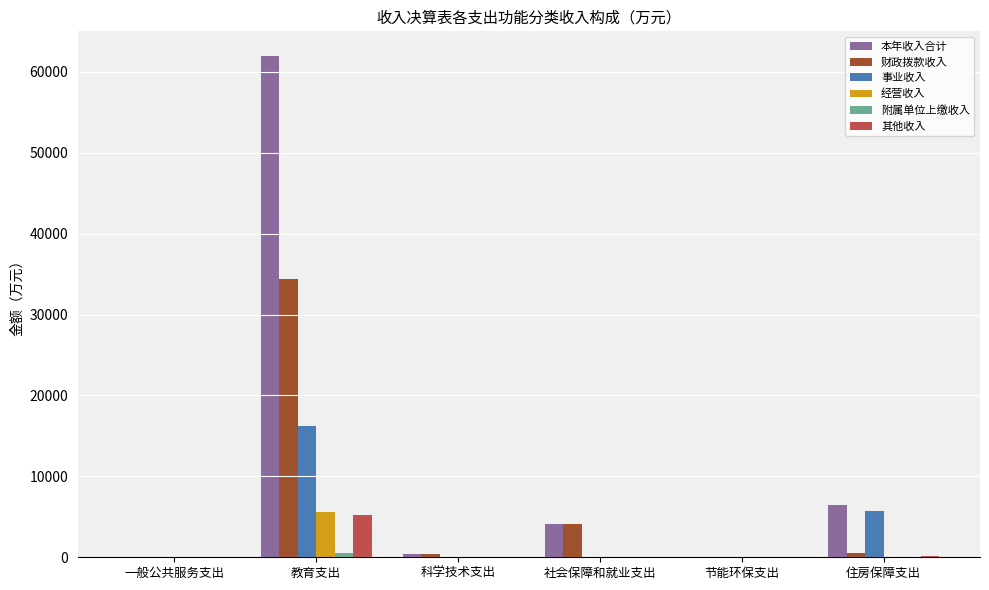

Which category has the highest value across all series?

教育支出